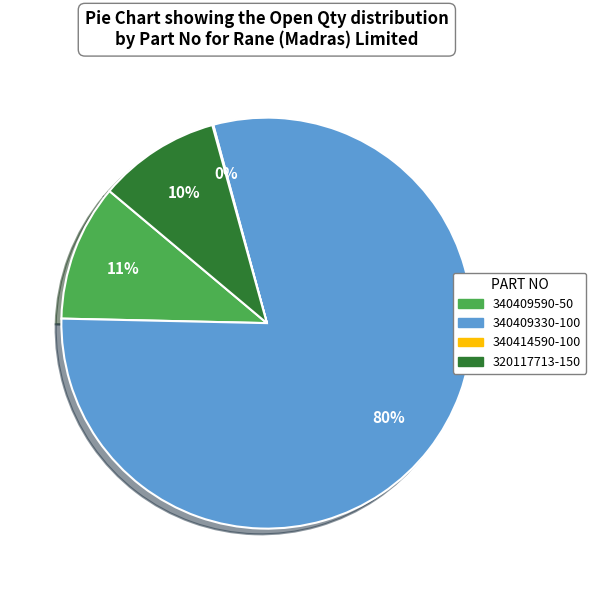

Which has a higher value, 340409330-100 or 340409590-50?

340409330-100